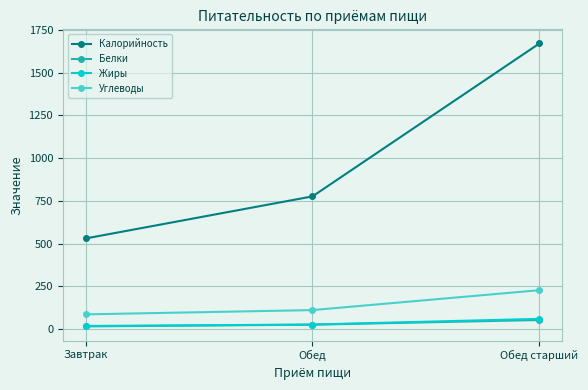

Which category has the lowest value in the Калорийность series?

Завтрак